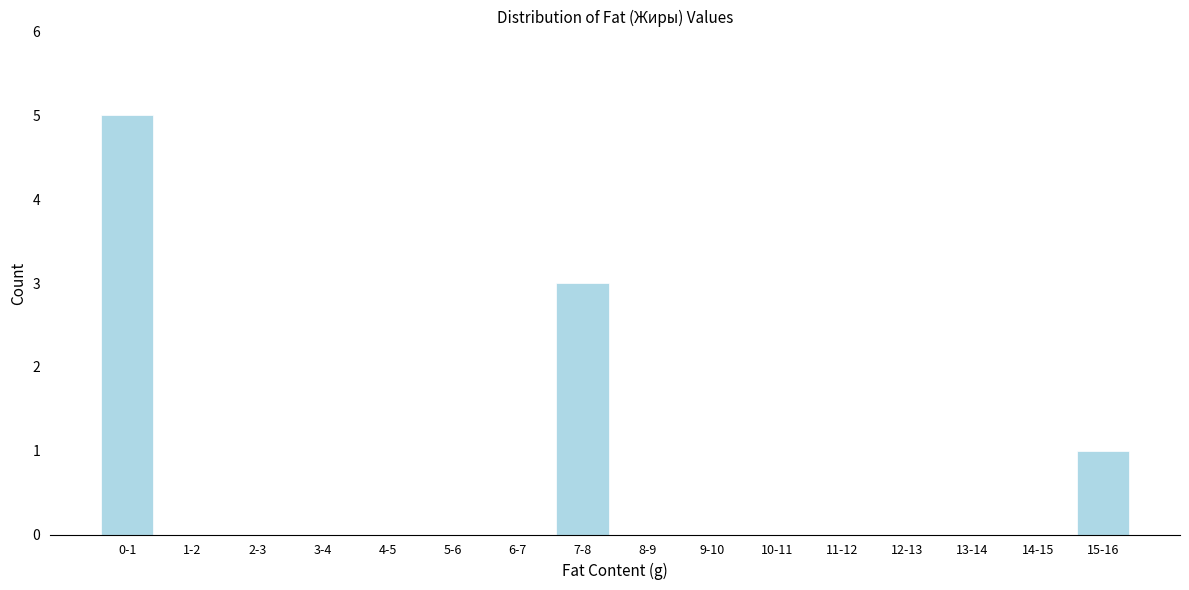

Reading left to right, what are all the values shown in this chart?

0-1=5	1-2=0	2-3=0	3-4=0	4-5=0	5-6=0	6-7=0	7-8=3	8-9=0	9-10=0	10-11=0	11-12=0	12-13=0	13-14=0	14-15=0	15-16=1